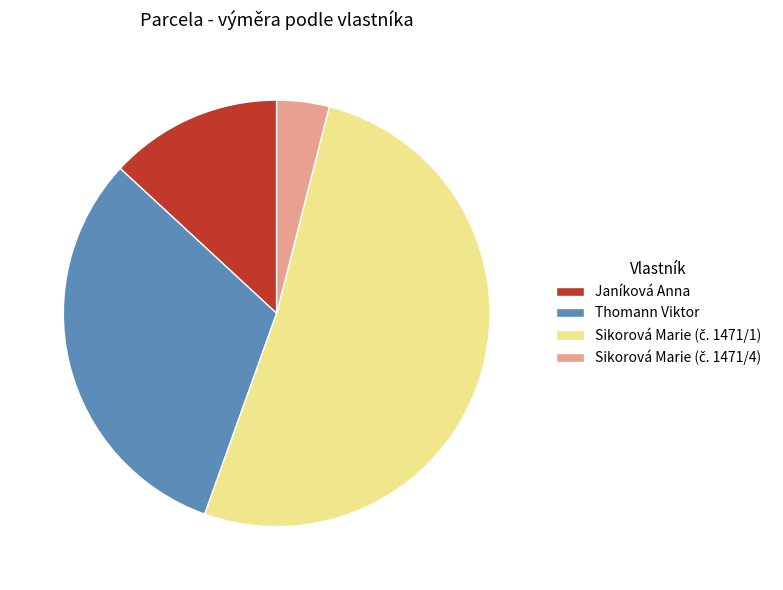

Is there a majority slice in this chart?

Yes